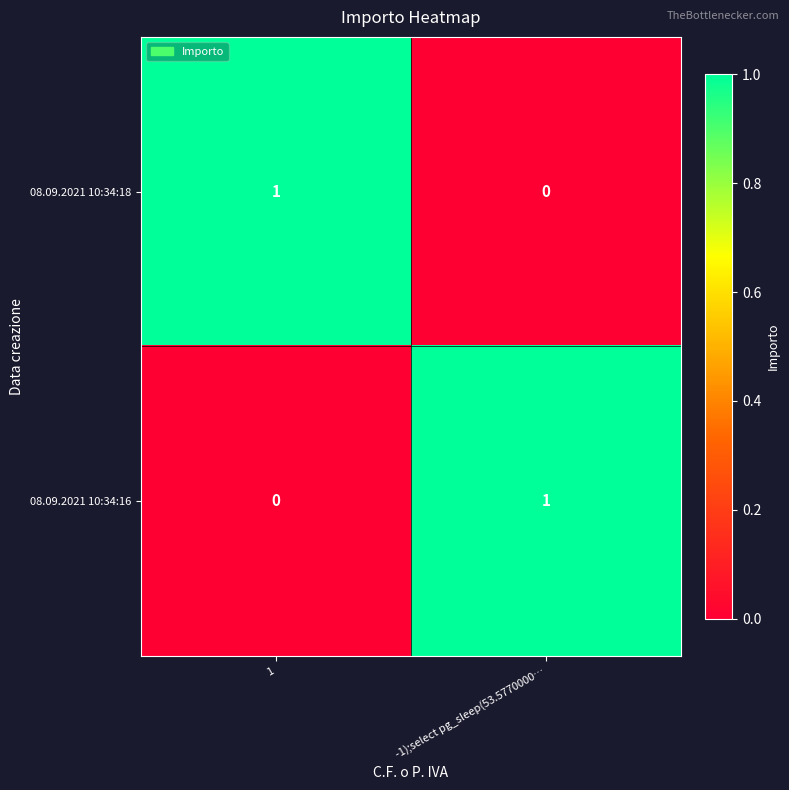

Reading left to right, transcribe all the data shown in this chart.

08.09.2021 10:34:18: 1	0
08.09.2021 10:34:16: 0	1